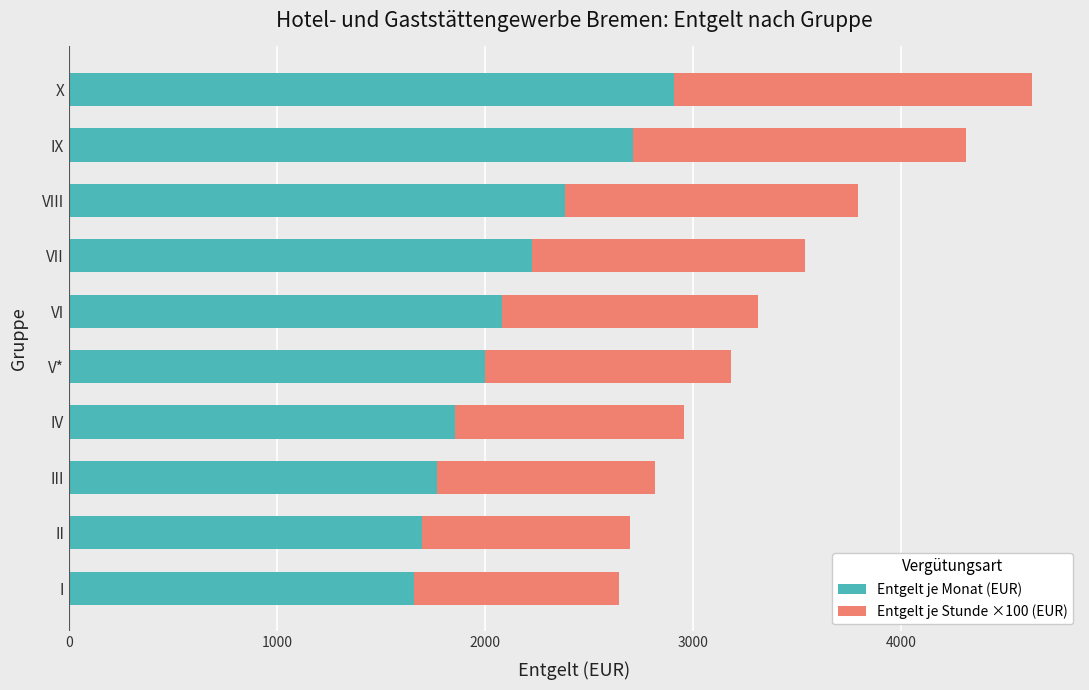

What is the difference between the second highest and second lowest values in the Entgelt je Monat (EUR) series?

1014